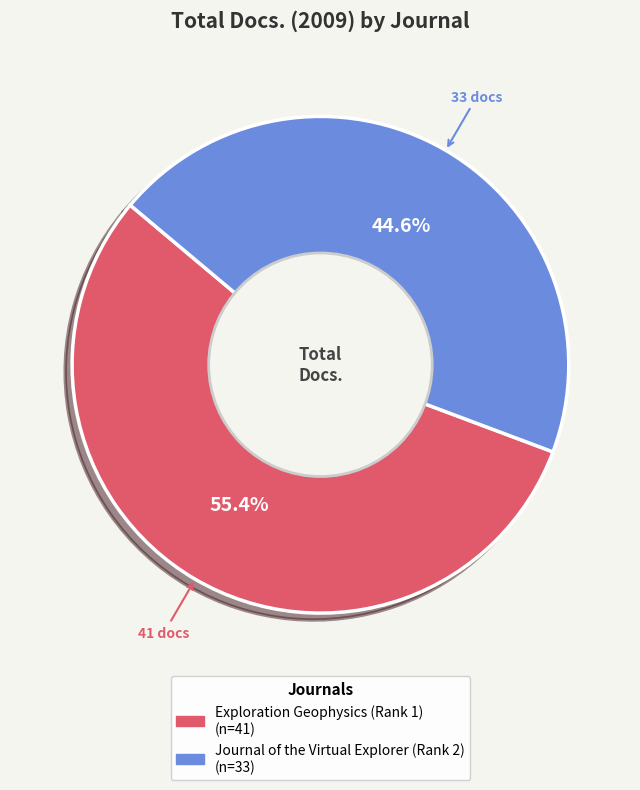

Does any single category account for the majority?

Yes